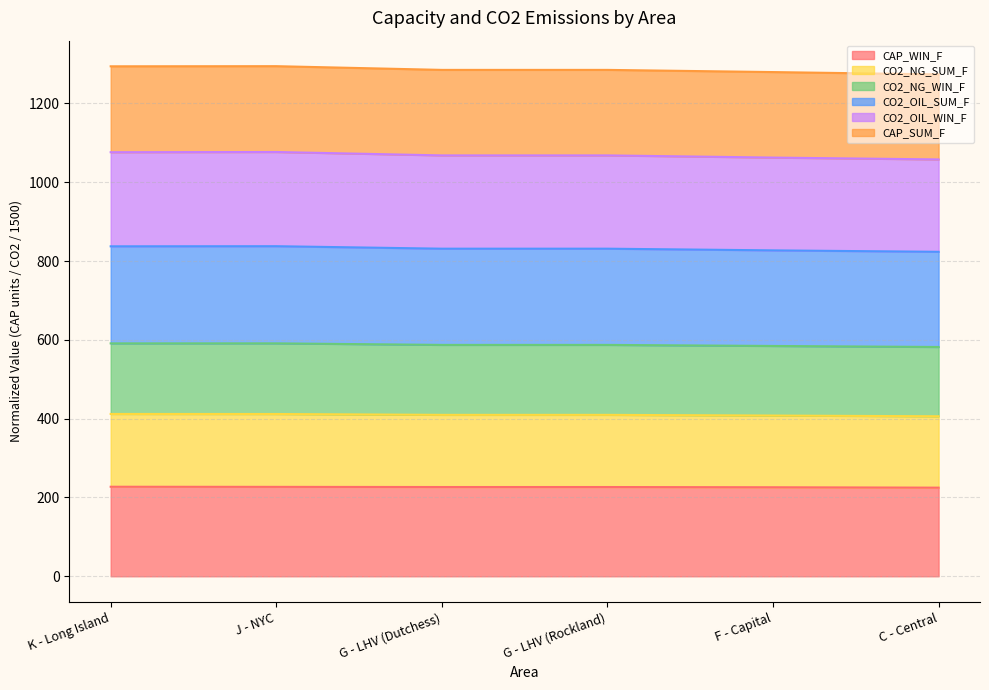

At how many categories does at least one series exceed 960?

6